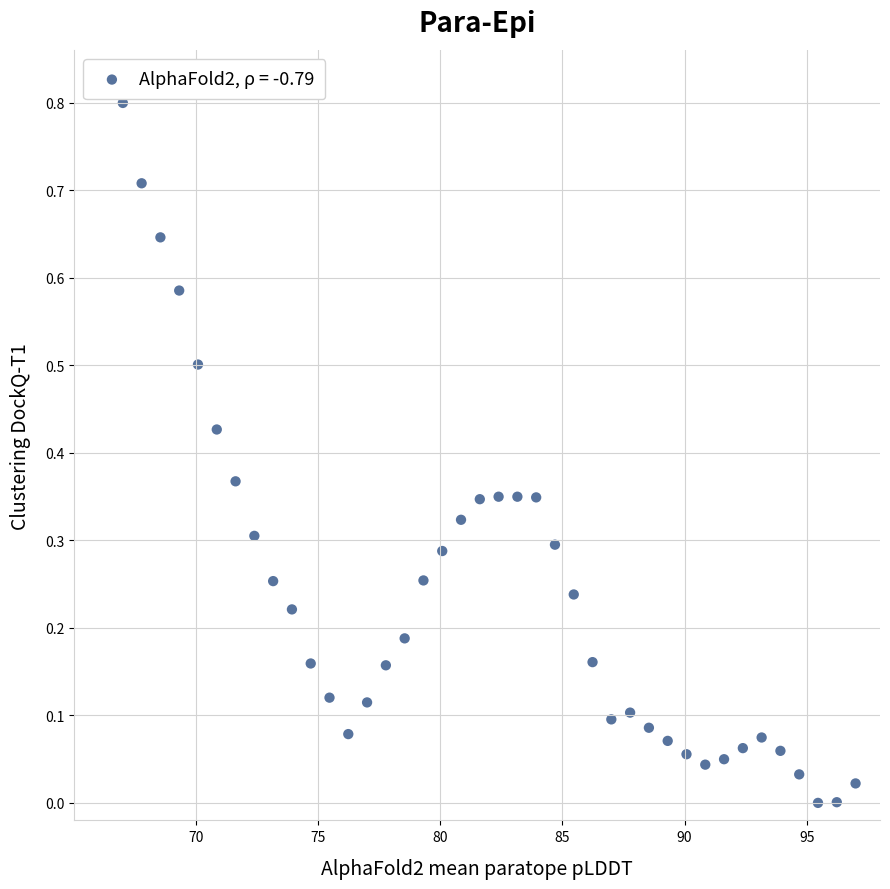

What is the range of X values (max minus min)?

30.0